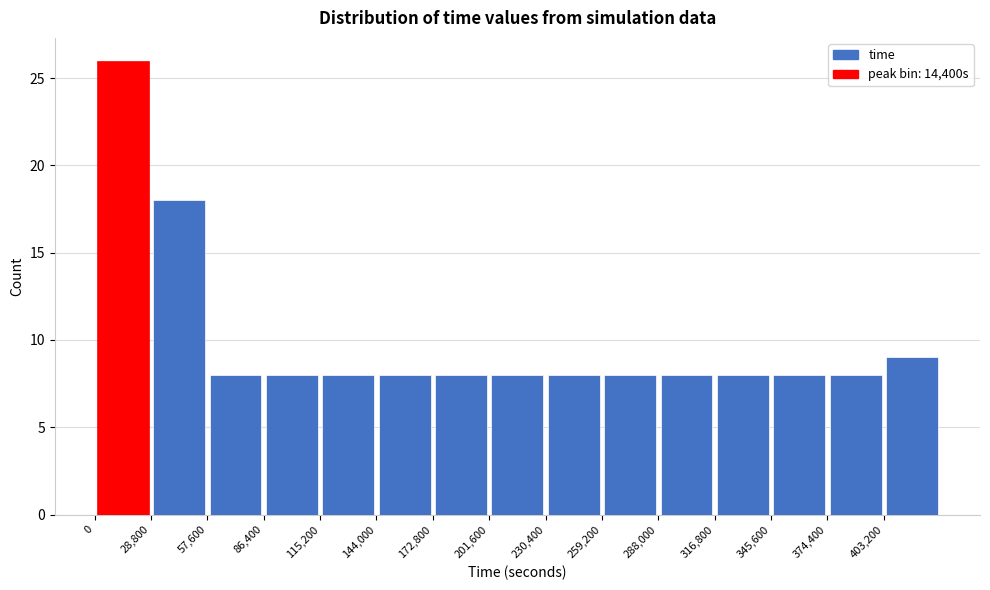

Which range on the x-axis has the tallest bar?

0 to 30000